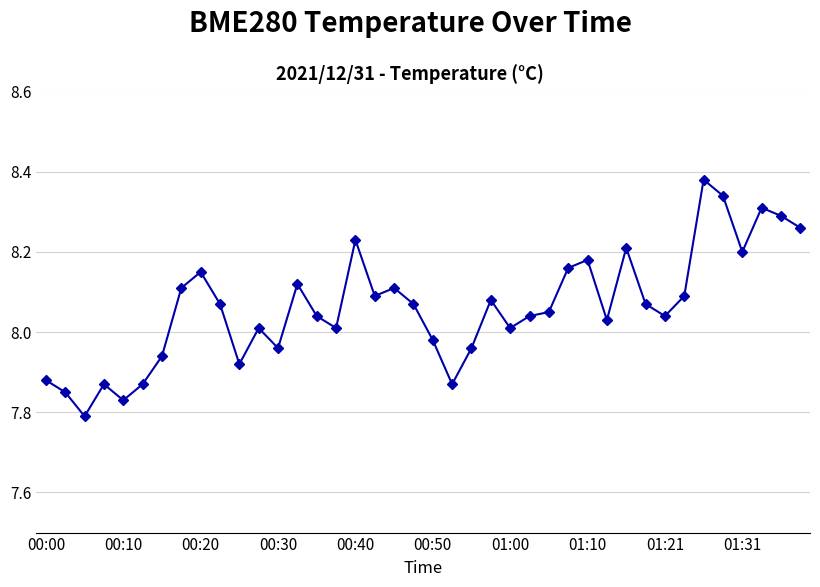

How many categories are shown in the chart?

40